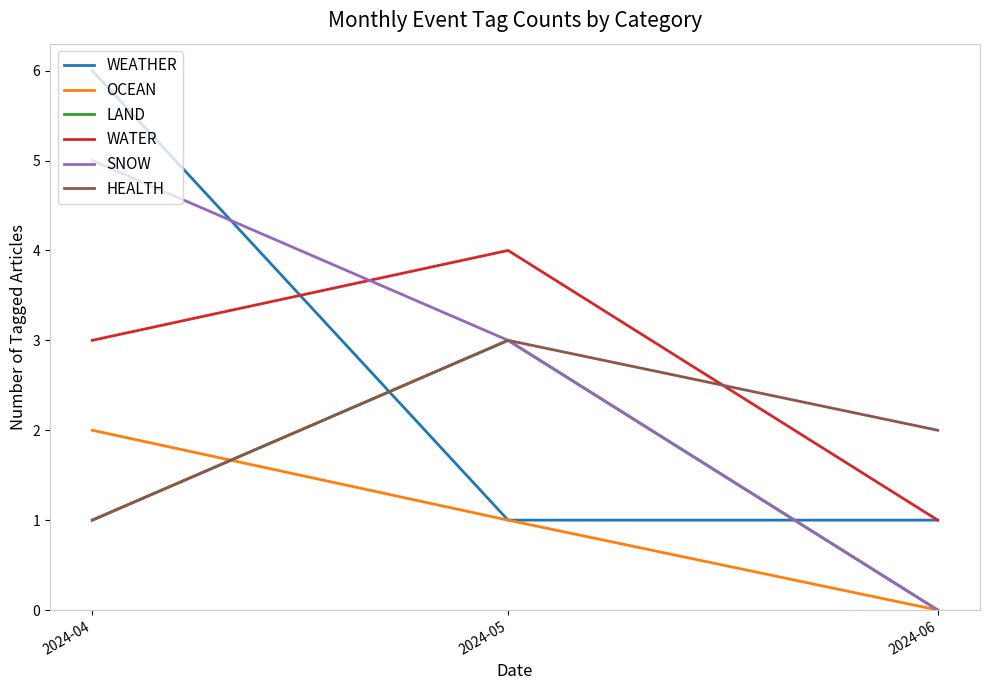

The value of LAND at 2024-06 is 0. True or false?

True